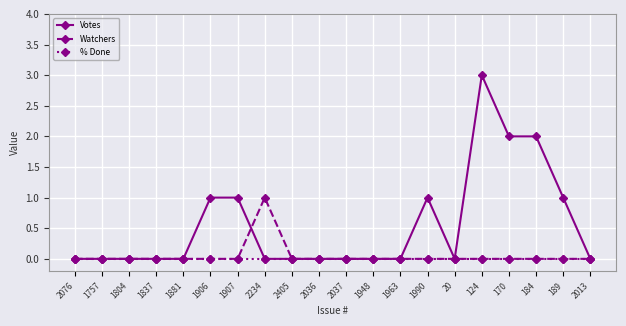

What is the label of the 10th point from the right?

2037